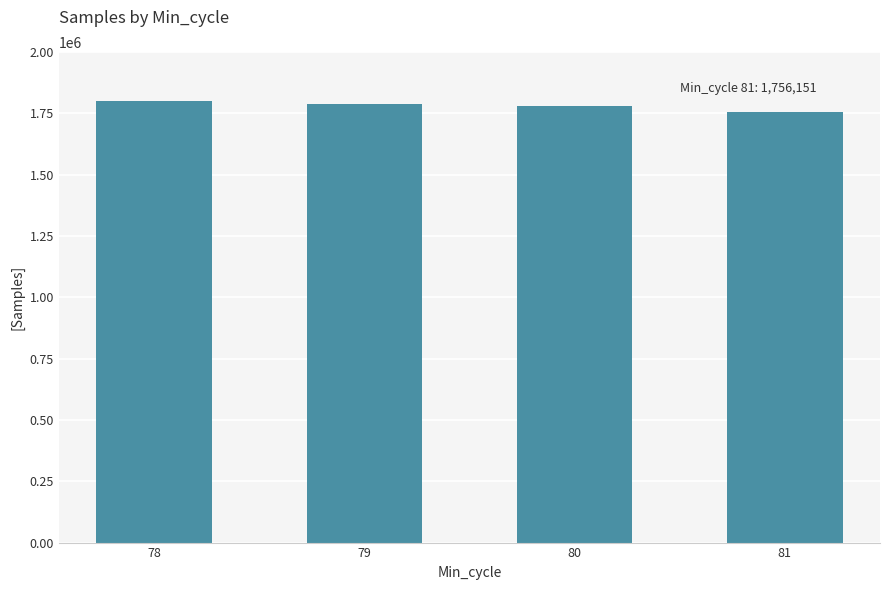

What is the value of the 1st bar from the left?

1800369